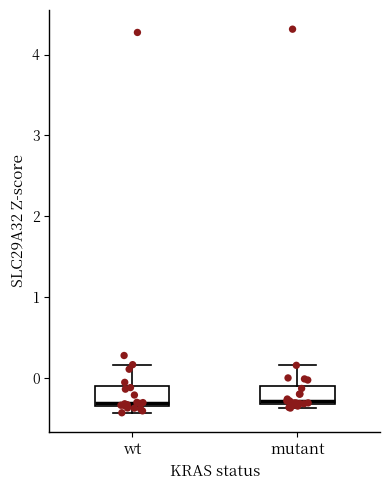

Reading left to right, read every box against the y-axis: the position of its median line, the range the box covers, and the ends of its whiskers. The values are not printed on the chart, so give them approximately, as read against the axis.

wt: median -0.3, box -0.4 to -0.1, whiskers -0.4 (just below the box's lower edge) to 0.2
mutant: median -0.3 (just above the box's lower edge), box -0.3 to -0.1, whiskers -0.4 to 0.2